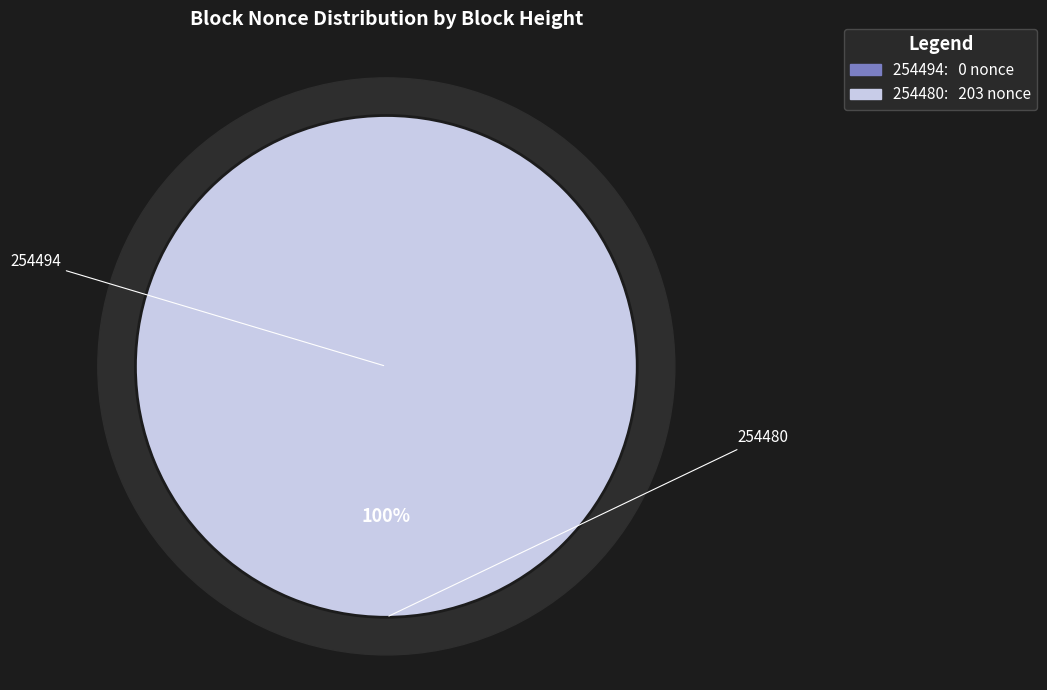

What is the largest slice in the pie chart?

254480